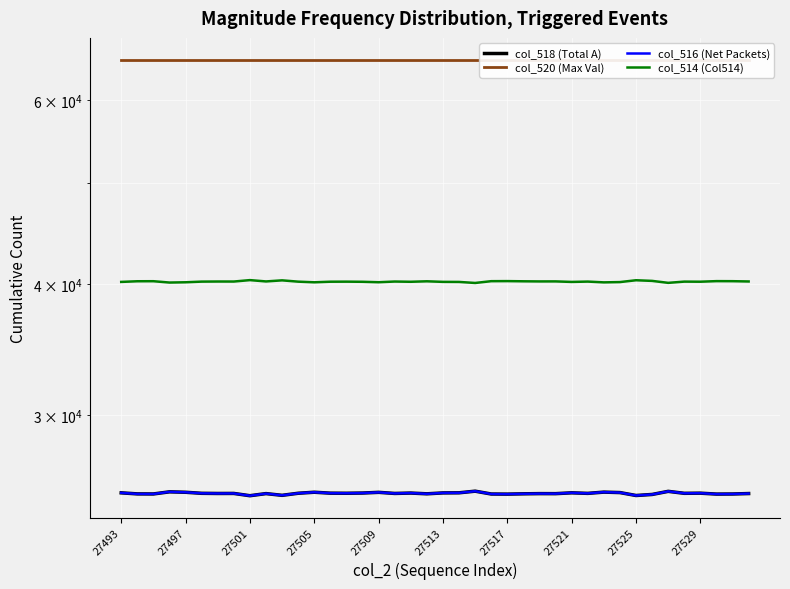

Between 27501 and 12, which series saw the biggest shift?

col_518 (Total A)